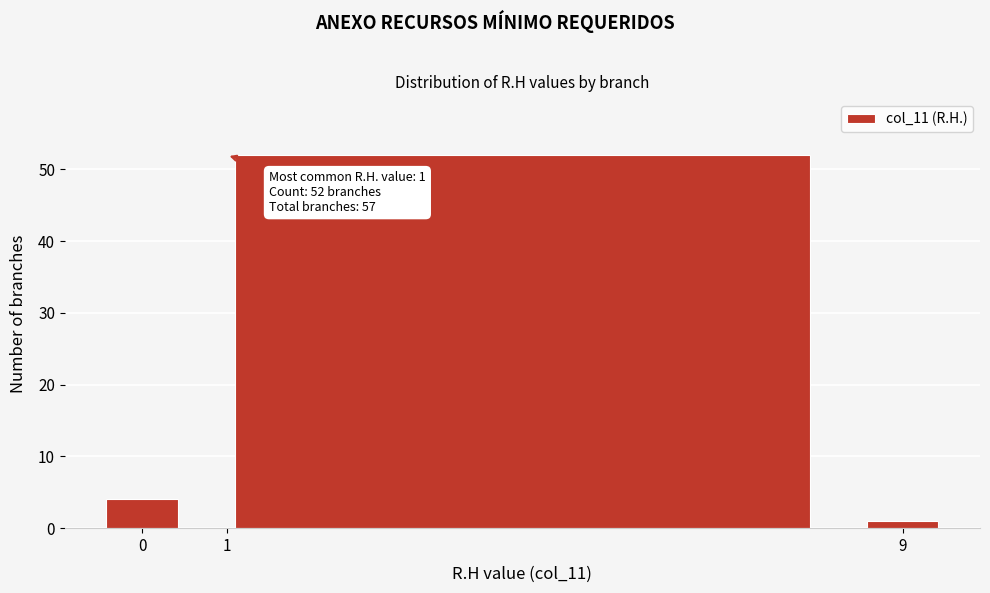

Over which range of the x-axis is the bar tallest?

0.5 to 8.5